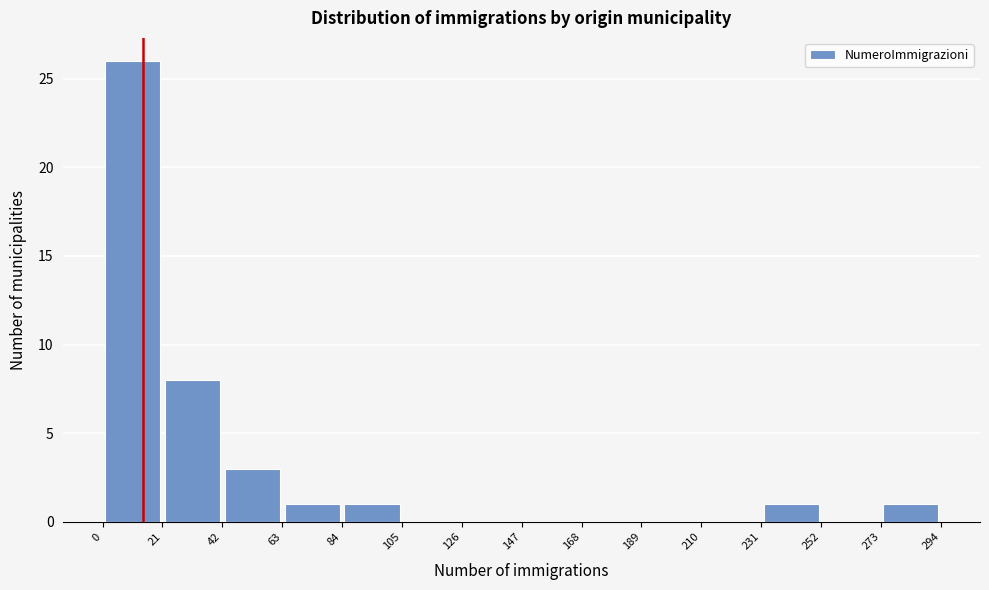

Reading left to right, transcribe this chart: for each bar, give the range it covers on the x-axis and its height. The values are not printed on the chart, so give them approximately, as read against the axis.

0 to 21: 26
21 to 42: 8
42 to 63: 3
63 to 84: 1
84 to 105: 1
105 to 126: 0
126 to 147: 0
147 to 168: 0
168 to 189: 0
189 to 210: 0
210 to 231: 0
231 to 252: 1
252 to 273: 0
273 to 294: 1